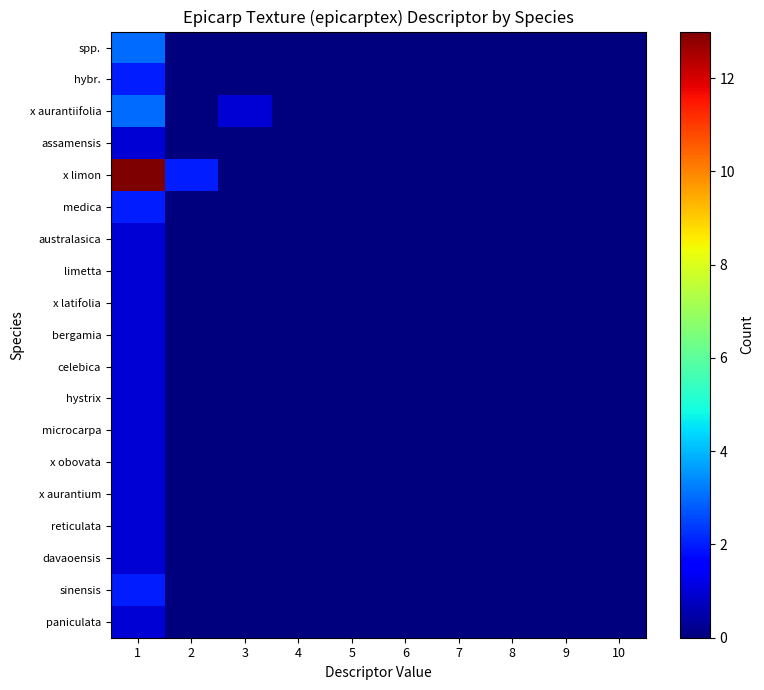

Reading left to right, what are all the values shown in this chart?

spp.: 1=3	2=0	3=0	4=0	5=0	6=0	7=0	8=0	9=0	10=0
hybr.: 1=2	2=0	3=0	4=0	5=0	6=0	7=0	8=0	9=0	10=0
x aurantiifolia: 1=3	2=0	3=1	4=0	5=0	6=0	7=0	8=0	9=0	10=0
assamensis: 1=1	2=0	3=0	4=0	5=0	6=0	7=0	8=0	9=0	10=0
x limon: 1=13	2=2	3=0	4=0	5=0	6=0	7=0	8=0	9=0	10=0
medica: 1=2	2=0	3=0	4=0	5=0	6=0	7=0	8=0	9=0	10=0
australasica: 1=1	2=0	3=0	4=0	5=0	6=0	7=0	8=0	9=0	10=0
limetta: 1=1	2=0	3=0	4=0	5=0	6=0	7=0	8=0	9=0	10=0
x latifolia: 1=1	2=0	3=0	4=0	5=0	6=0	7=0	8=0	9=0	10=0
bergamia: 1=1	2=0	3=0	4=0	5=0	6=0	7=0	8=0	9=0	10=0
celebica: 1=1	2=0	3=0	4=0	5=0	6=0	7=0	8=0	9=0	10=0
hystrix: 1=1	2=0	3=0	4=0	5=0	6=0	7=0	8=0	9=0	10=0
microcarpa: 1=1	2=0	3=0	4=0	5=0	6=0	7=0	8=0	9=0	10=0
x obovata: 1=1	2=0	3=0	4=0	5=0	6=0	7=0	8=0	9=0	10=0
x aurantium: 1=1	2=0	3=0	4=0	5=0	6=0	7=0	8=0	9=0	10=0
reticulata: 1=1	2=0	3=0	4=0	5=0	6=0	7=0	8=0	9=0	10=0
davaoensis: 1=1	2=0	3=0	4=0	5=0	6=0	7=0	8=0	9=0	10=0
sinensis: 1=2	2=0	3=0	4=0	5=0	6=0	7=0	8=0	9=0	10=0
paniculata: 1=1	2=0	3=0	4=0	5=0	6=0	7=0	8=0	9=0	10=0